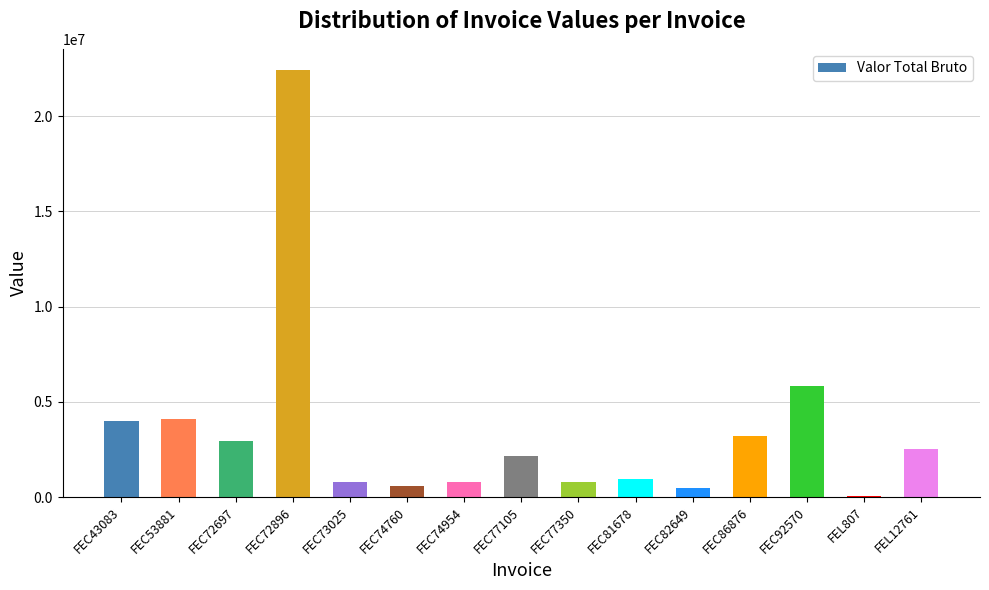

What is the maximum value shown in the chart?

22416128